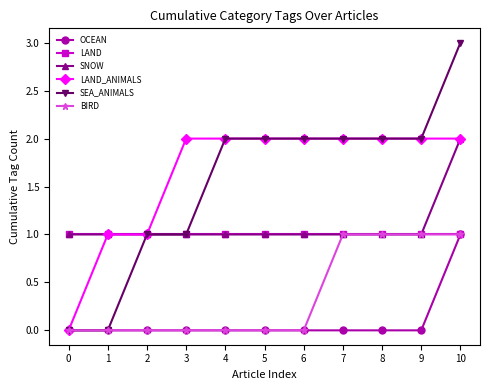

What is the maximum value shown in the chart?

3